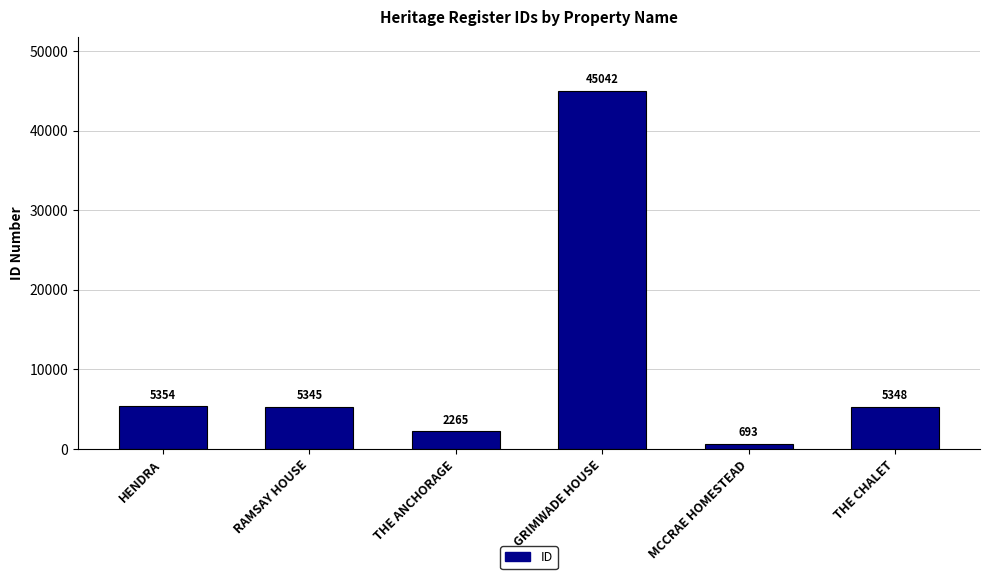

What is the change in value from RAMSAY HOUSE to THE CHALET?

+3